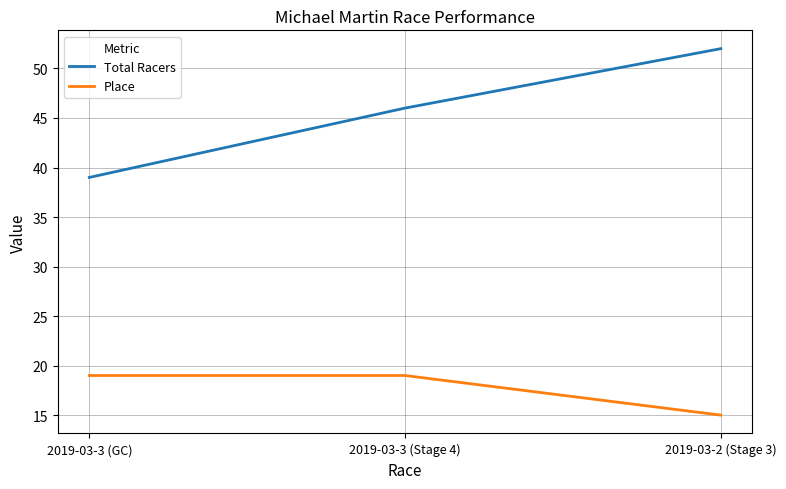

What position from the left is 2019-03-3 (Stage 4)?

2